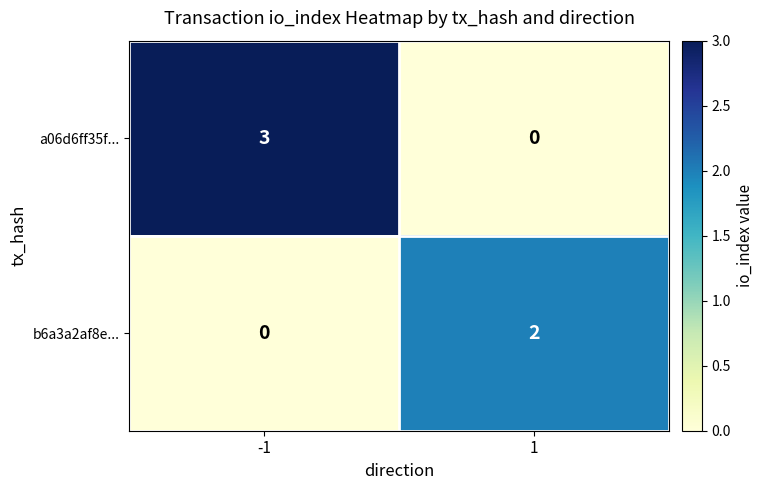

What is the difference between the maximum and minimum values in the a06d6ff35f... series?

3